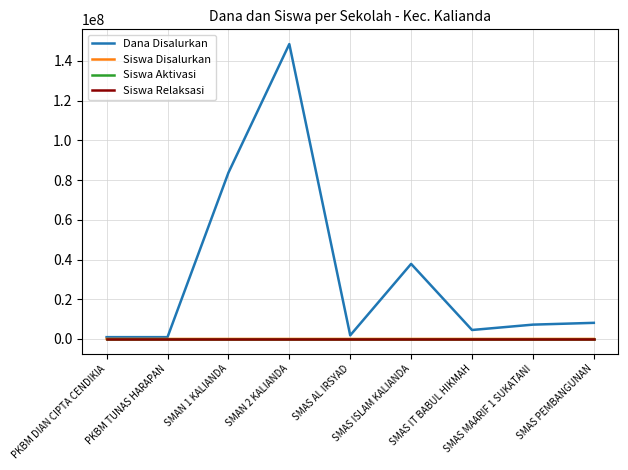

Is this an area chart (filled region under the line)?

No